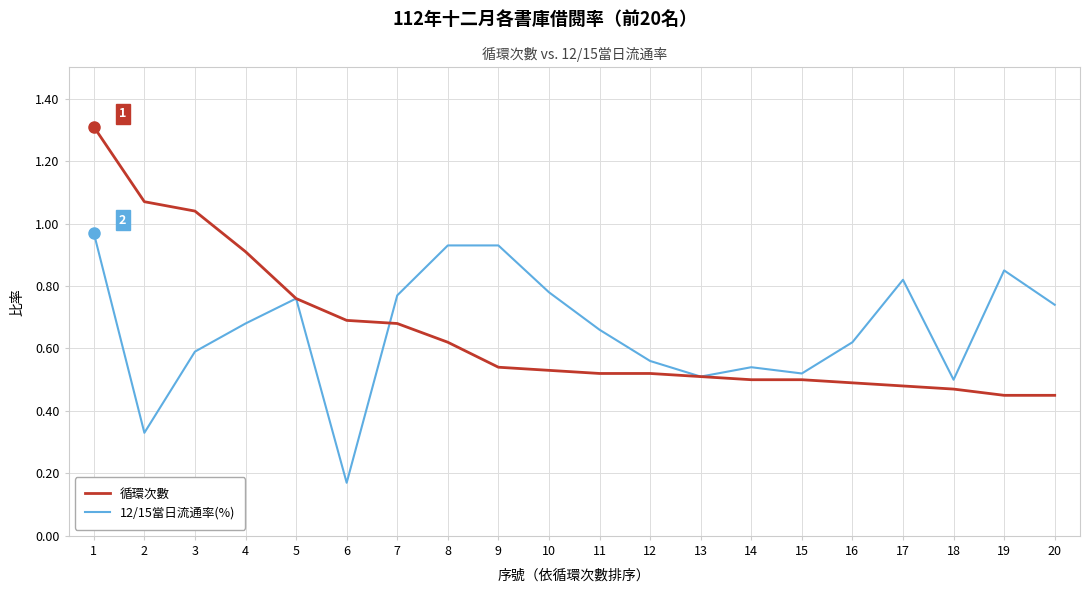

At how many categories does at least one series exceed 0?

20